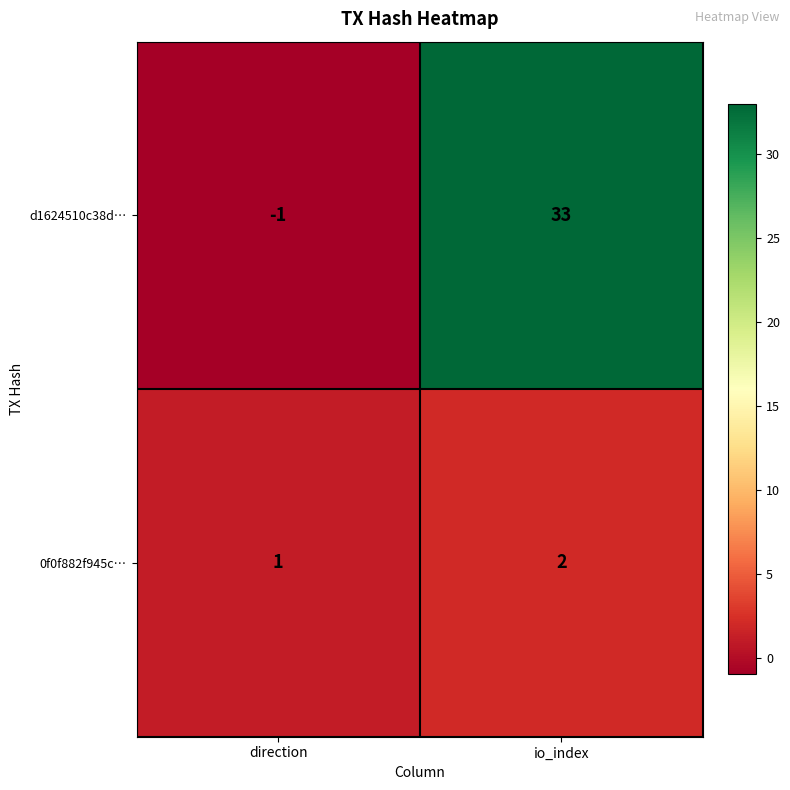

What is the sum of the 0f0f882f945c… values at io_index and direction?

3